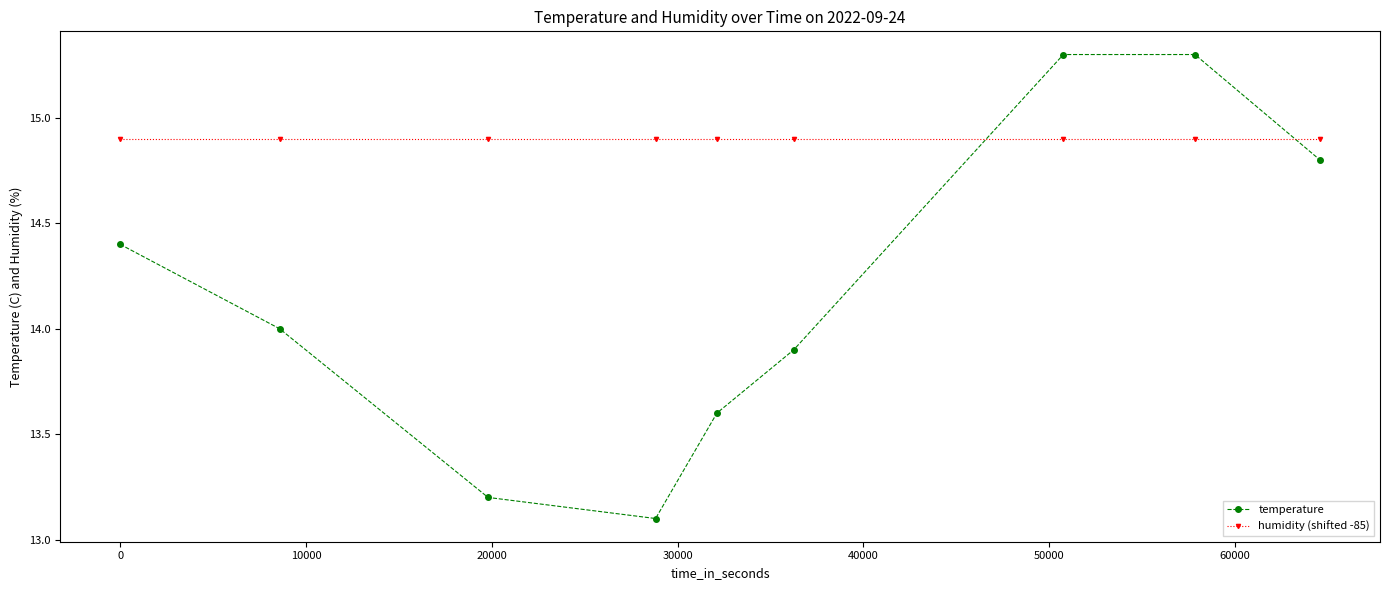

Reading left to right, extract all data points from this chart.

temperature: 14.4	14.0	13.2	13.1	13.6	13.9	15.3	15.3	14.8
humidity (shifted -85): 14.9	14.9	14.9	14.9	14.9	14.9	14.9	14.9	14.9